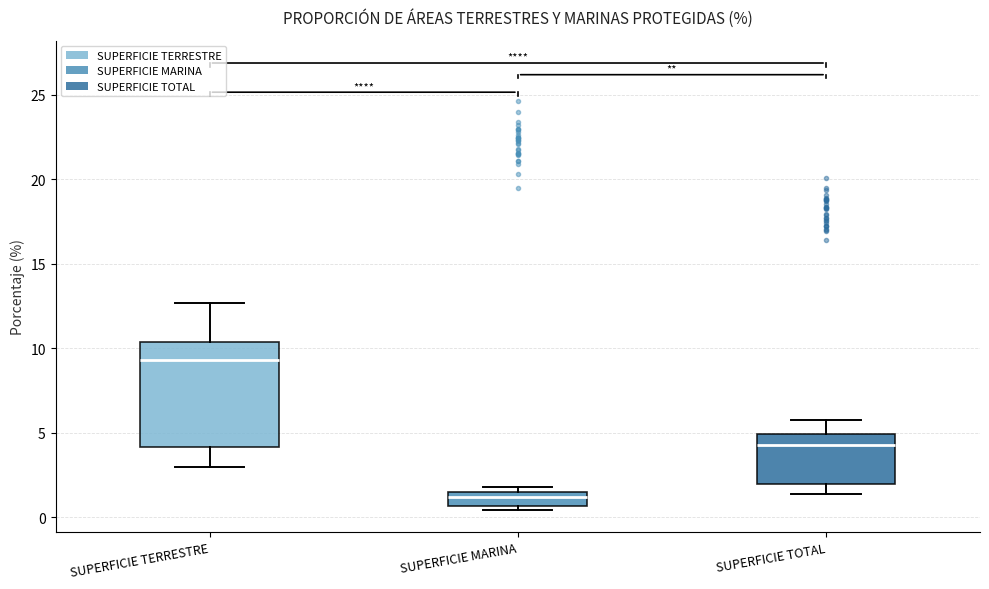

Reading left to right, transcribe this box plot: for each box, give where its median line is, the range the box spans, and where its two whiskers end, as read against the y-axis. The values are not printed on the chart, so give them approximately, as read against the axis.

SUPERFICIE TERRESTRE: median 9.5, box 4.0 to 10.5, whiskers 3.0 to 12.5
SUPERFICIE MARINA: median 1.0, box 0.5 to 1.5, whiskers 0.5 (just below the box's lower edge) to 2.0
SUPERFICIE TOTAL: median 4.5, box 2.0 to 5.0, whiskers 1.5 to 5.5